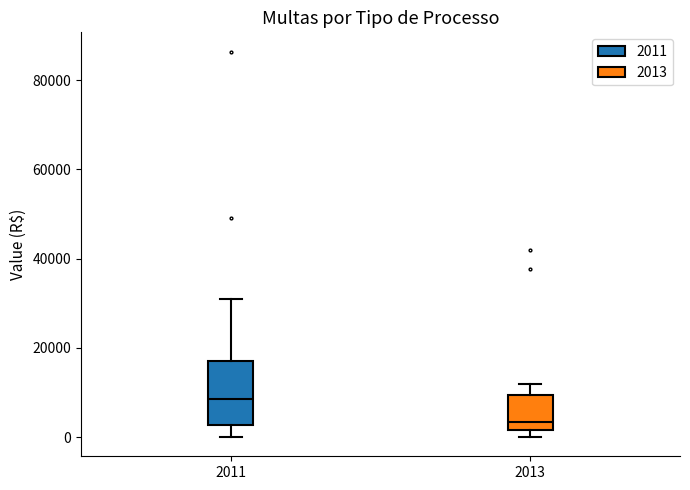

Reading left to right, transcribe this box plot: for each box, give where its median line is, the range the box spans, and where its two whiskers end, as read against the y-axis. The values are not printed on the chart, so give them approximately, as read against the axis.

2011: median 8000, box 2000 to 18000, whiskers 0 to 32000
2013: median 4000, box 2000 to 10000, whiskers 0 to 12000